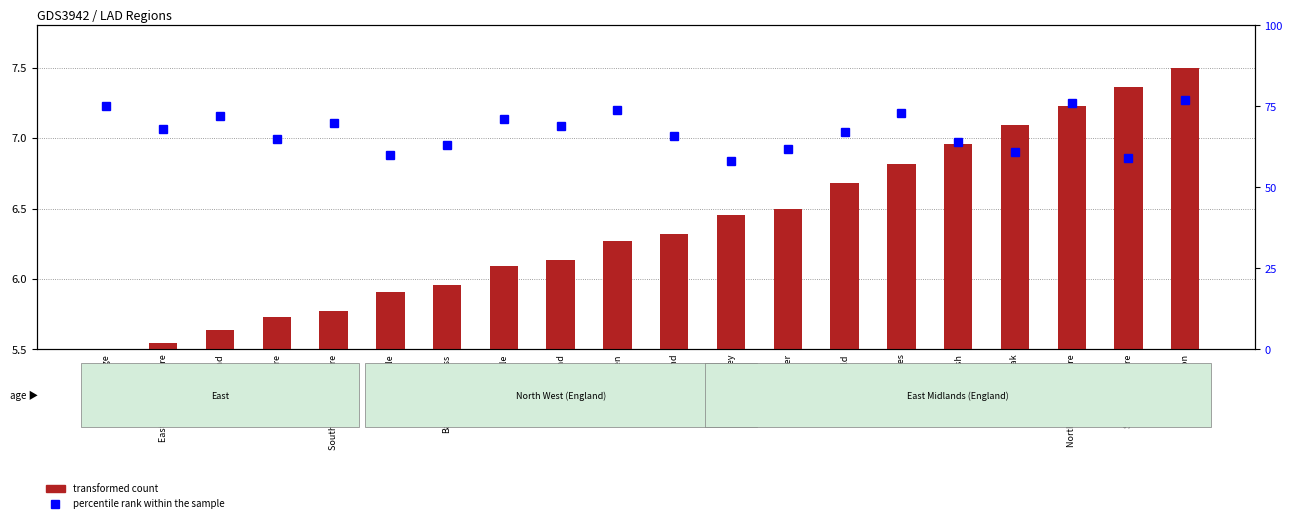

Reading left to right, extract all data points from this chart.

transformed count: Cambridge=5.5	East Cambridgeshire=5.5	Fenland=5.6	Huntingdonshire=5.7	South Cambridgeshire=5.8	Allerdale=5.9	Barrow-in-Furness=6.0	Carlisle=6.1	Copeland=6.1	Eden=6.3	South Lakeland=6.3	Amber Valley=6.5	Bolsover=6.5	Chesterfield=6.7	Derbyshire Dales=6.8	Erewash=7.0	High Peak=7.1	North East Derbyshire=7.2	South Derbyshire=7.4	East Devon=7.5
percentile rank within the sample: Cambridge=75.0	East Cambridgeshire=68.0	Fenland=72.0	Huntingdonshire=65.0	South Cambridgeshire=70.0	Allerdale=60.0	Barrow-in-Furness=63.0	Carlisle=71.0	Copeland=69.0	Eden=74.0	South Lakeland=66.0	Amber Valley=58.0	Bolsover=62.0	Chesterfield=67.0	Derbyshire Dales=73.0	Erewash=64.0	High Peak=61.0	North East Derbyshire=76.0	South Derbyshire=59.0	East Devon=77.0